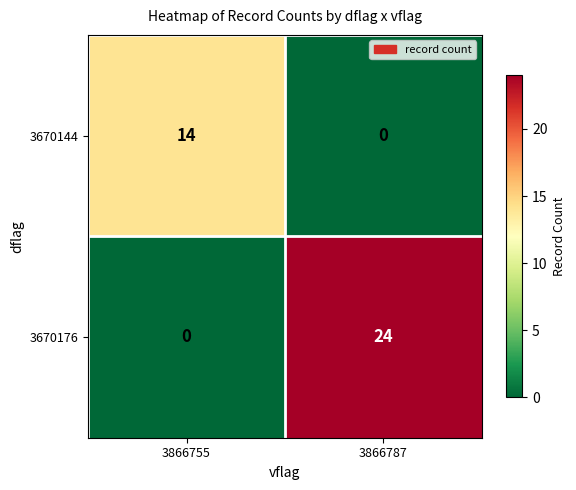

How many values in 3670176 are above zero?

1